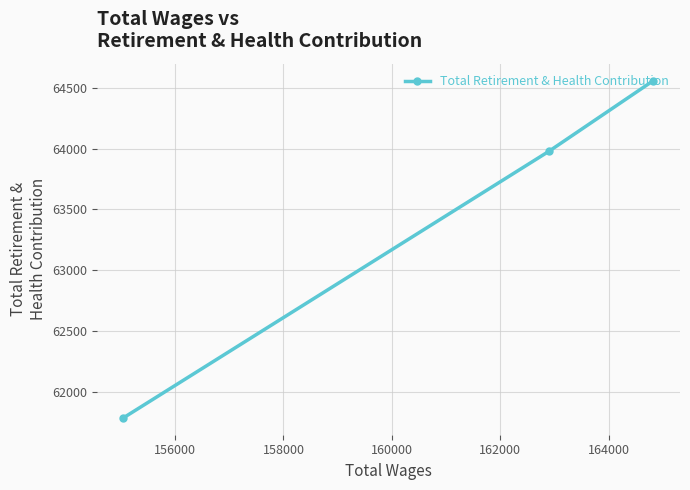

What is the minimum value shown in the chart?

61785